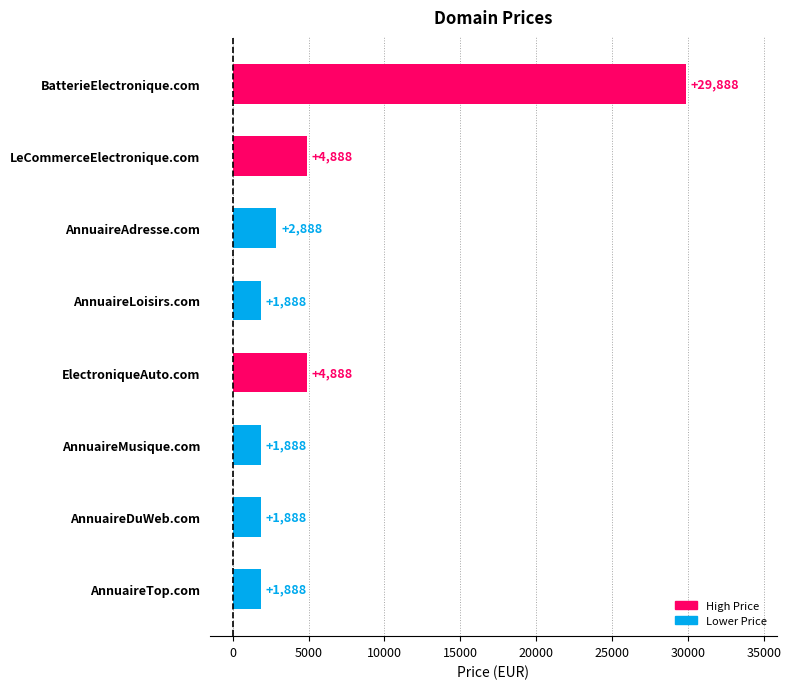

Reading top to bottom, transcribe all the data shown in this chart.

29888	4888	2888	1888	4888	1888	1888	1888